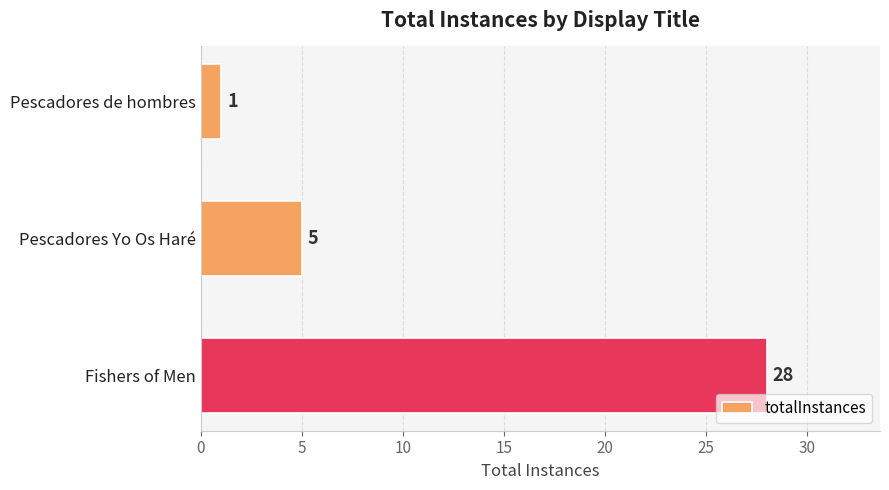

Which has a higher value, Pescadores Yo Os Haré or Fishers of Men?

Fishers of Men